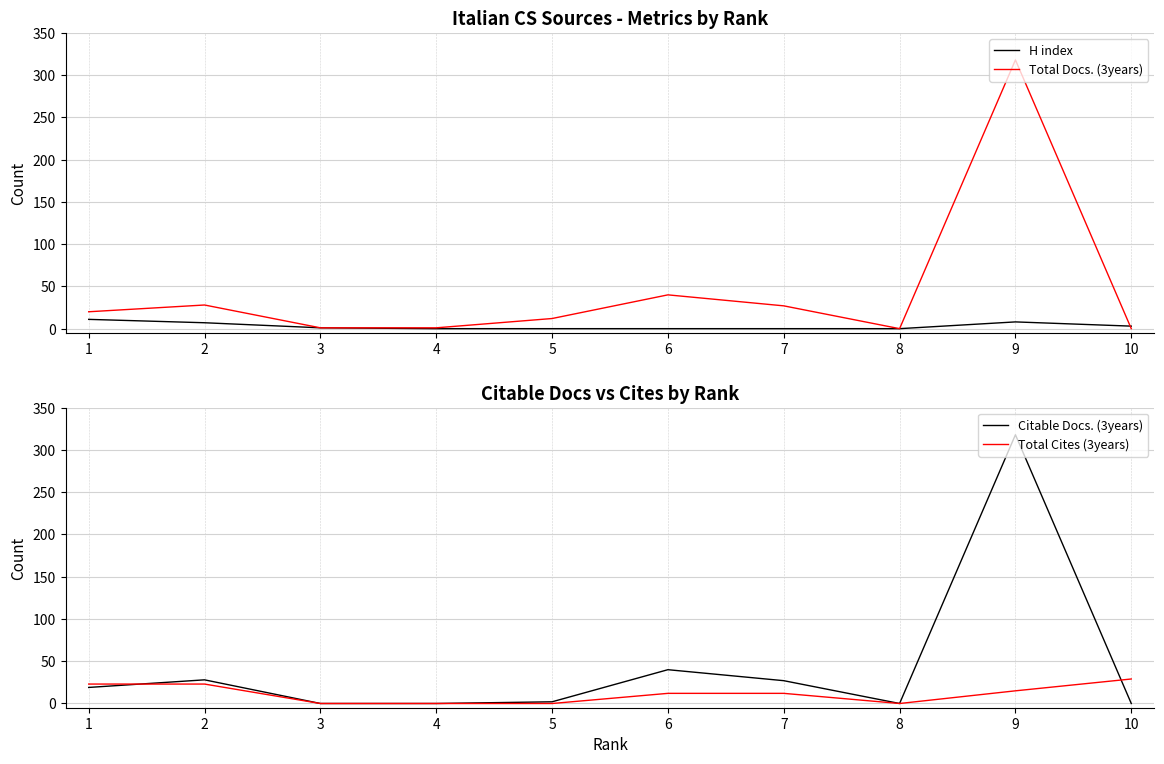

What is the sum of the H index values at 5 and 10?

3